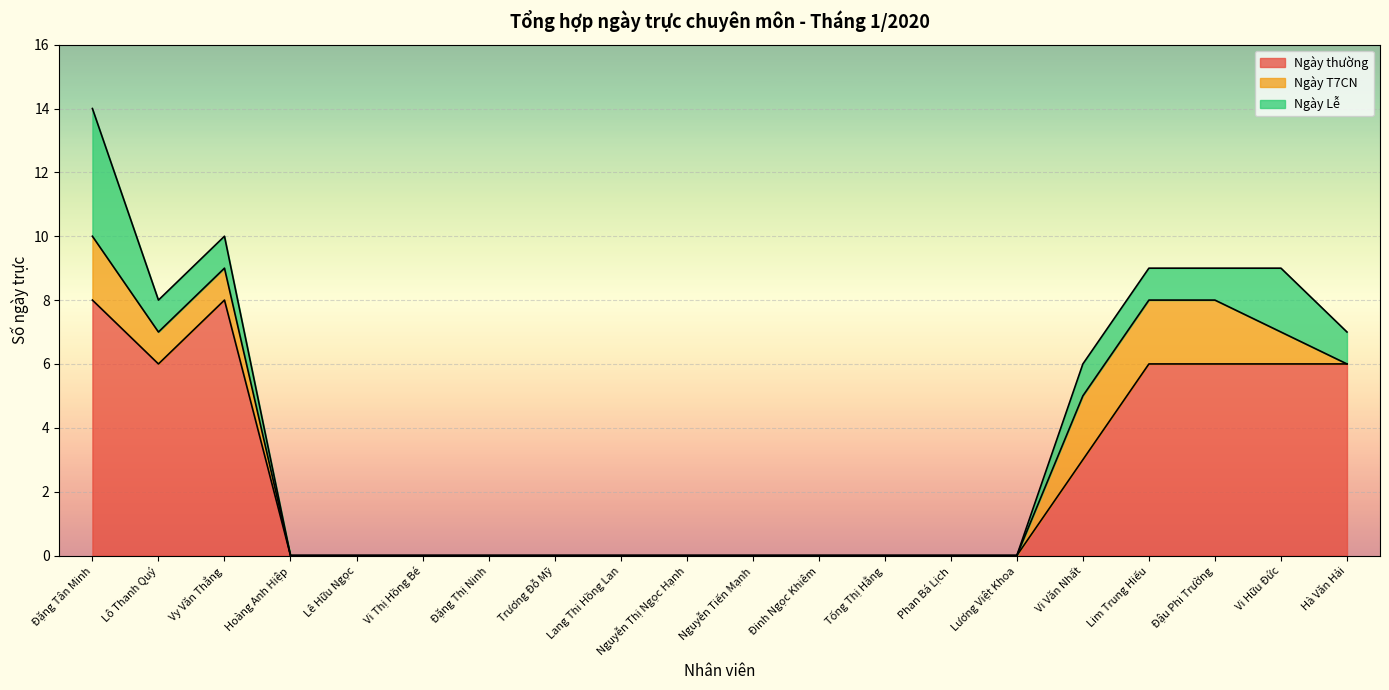

What is the label of the 4th point from the left?

Hoàng Anh Hiệp